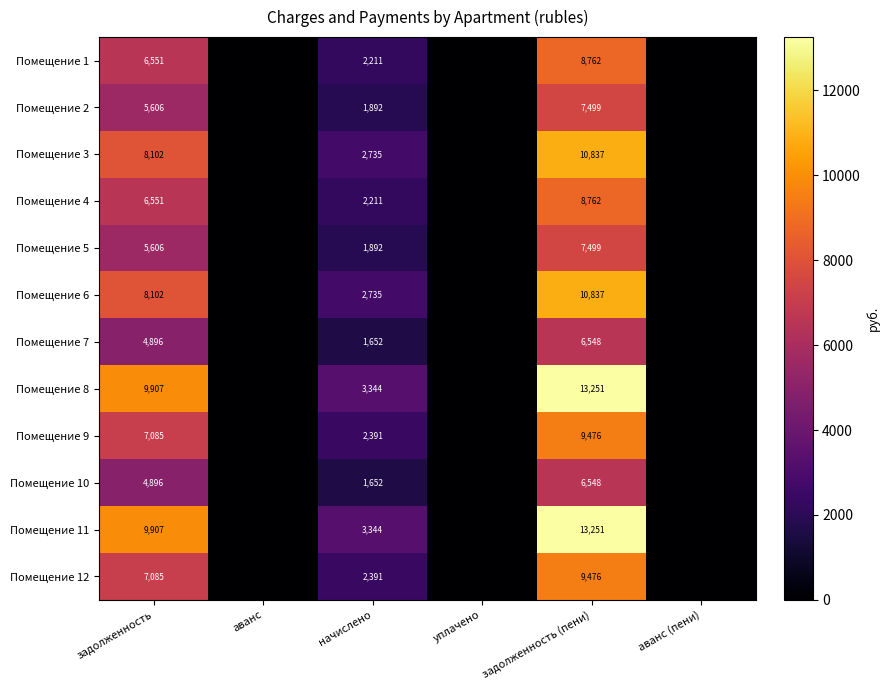

Which category has the lowest value across all series?

аванс